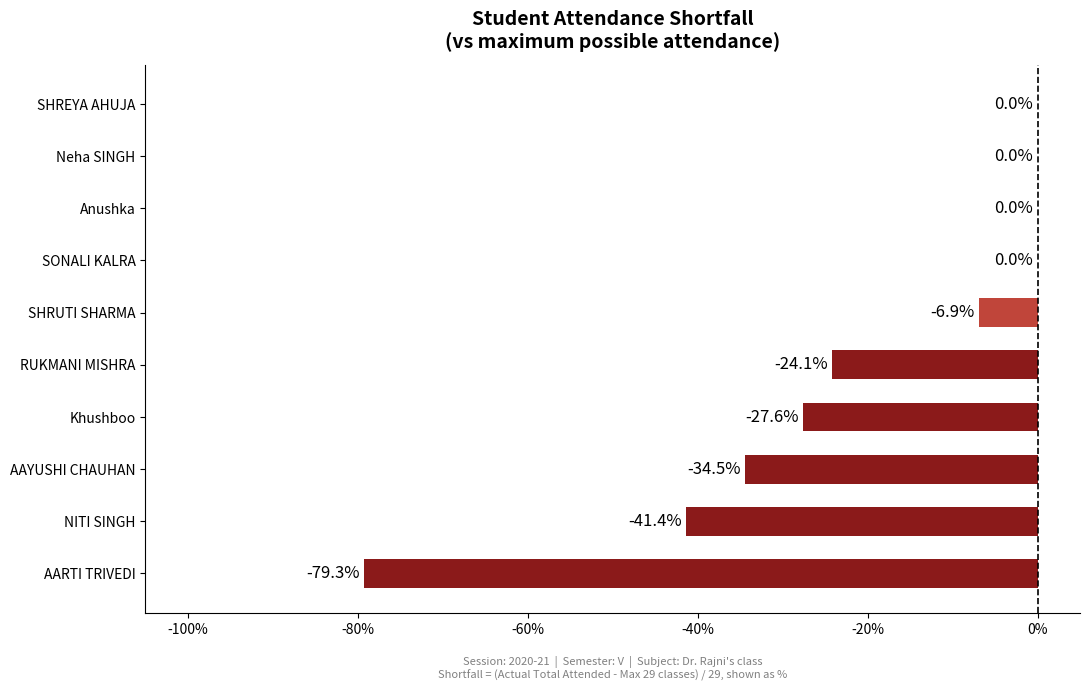

Where is the data nearest to the value -39?

NITI SINGH